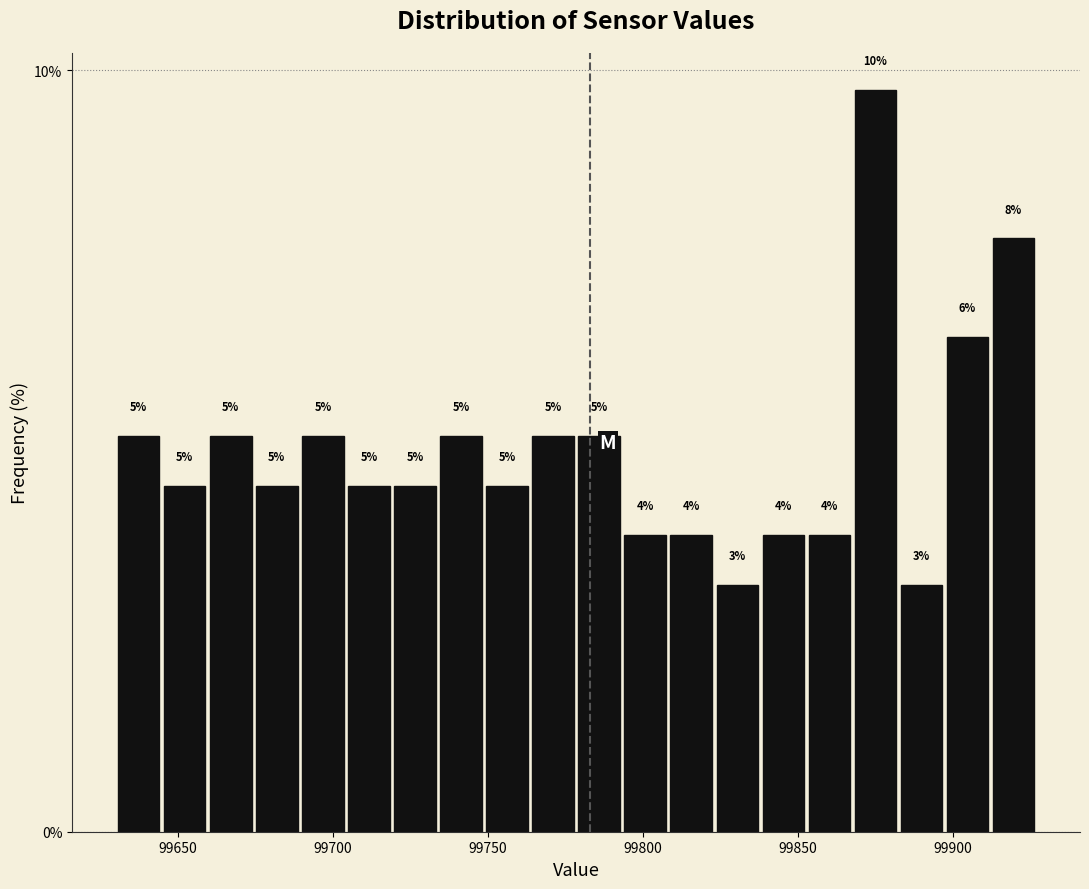

Read against the x-axis, roughly where is the centre of the tallest bar?

99875